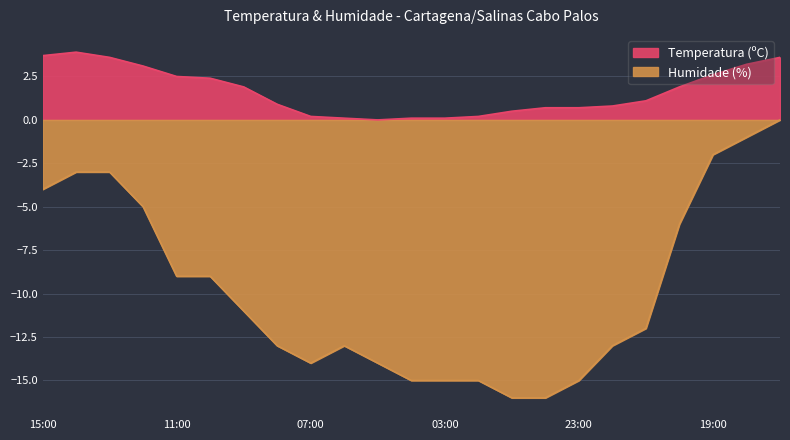

What is the difference between the highest and lowest values at 11:00?

11.5